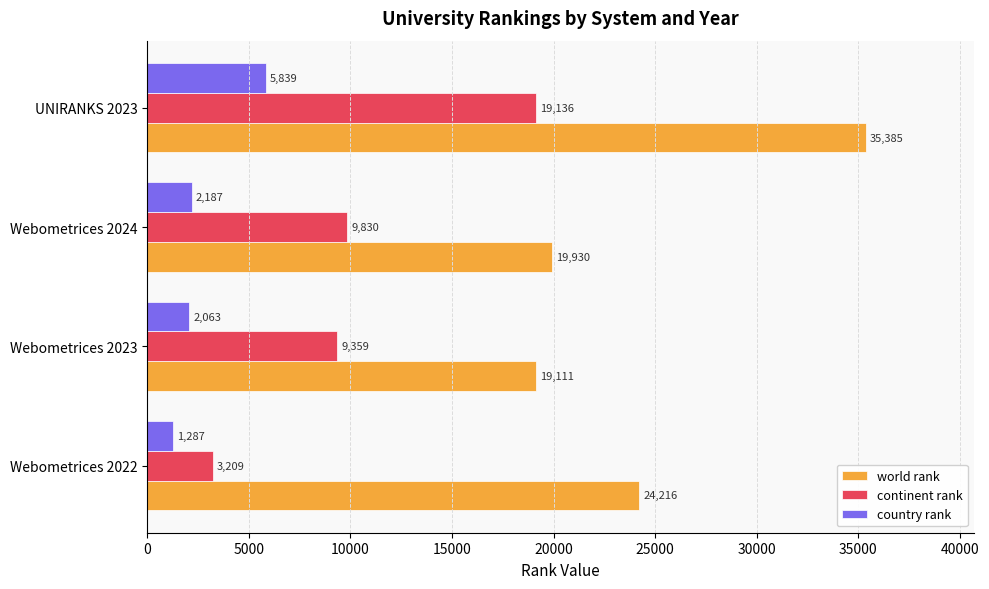

The continent rank series shows 19136 at UNIRANKS 2023. True or false?

True